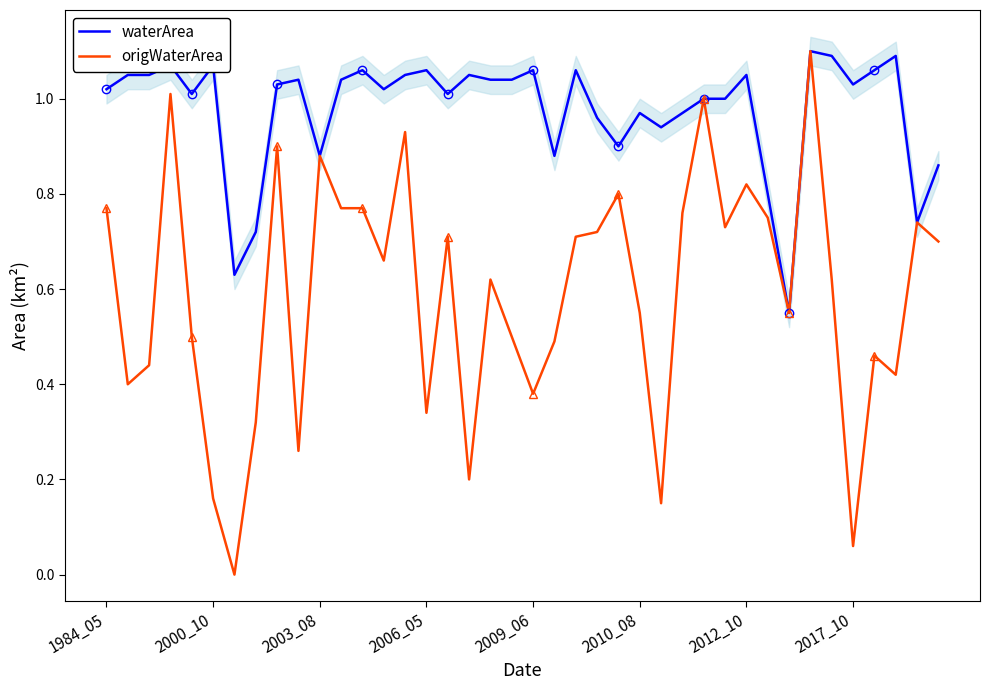

The value of origWaterArea at 14 is 0.9. True or false?

True